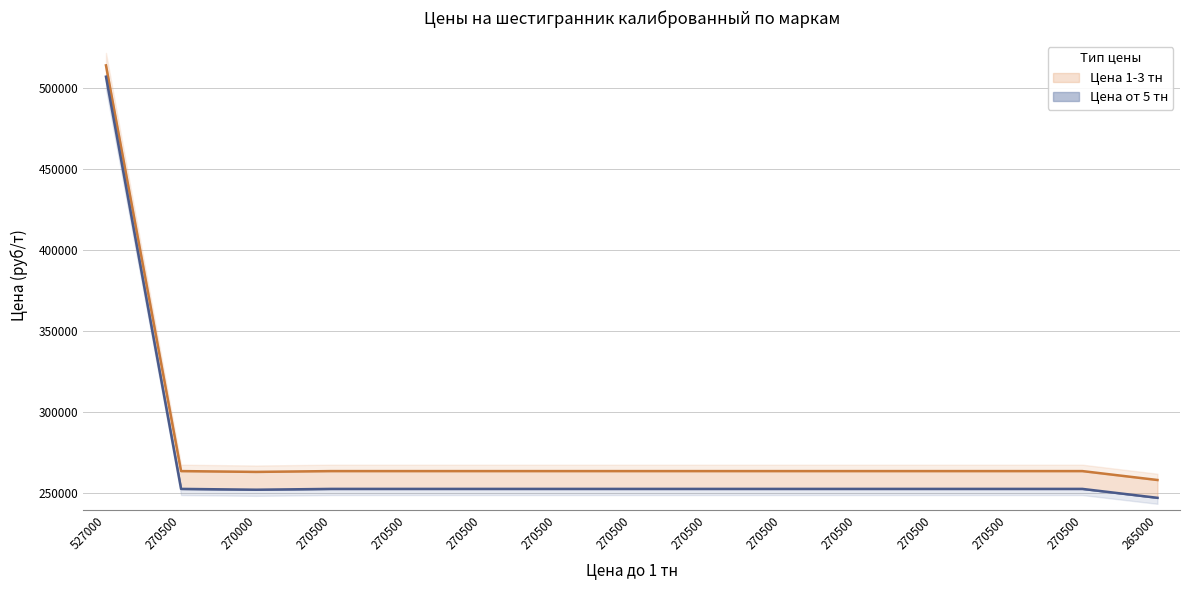

Reading right to left, transcribe all the data shown in this chart.

Цена 1-3 тн: 258000	263500	263500	263500	263500	263500	263500	263500	263500	263500	263500	263500	263000	263500	514000
Цена от 5 тн: 247000	252500	252500	252500	252500	252500	252500	252500	252500	252500	252500	252500	252000	252500	507000